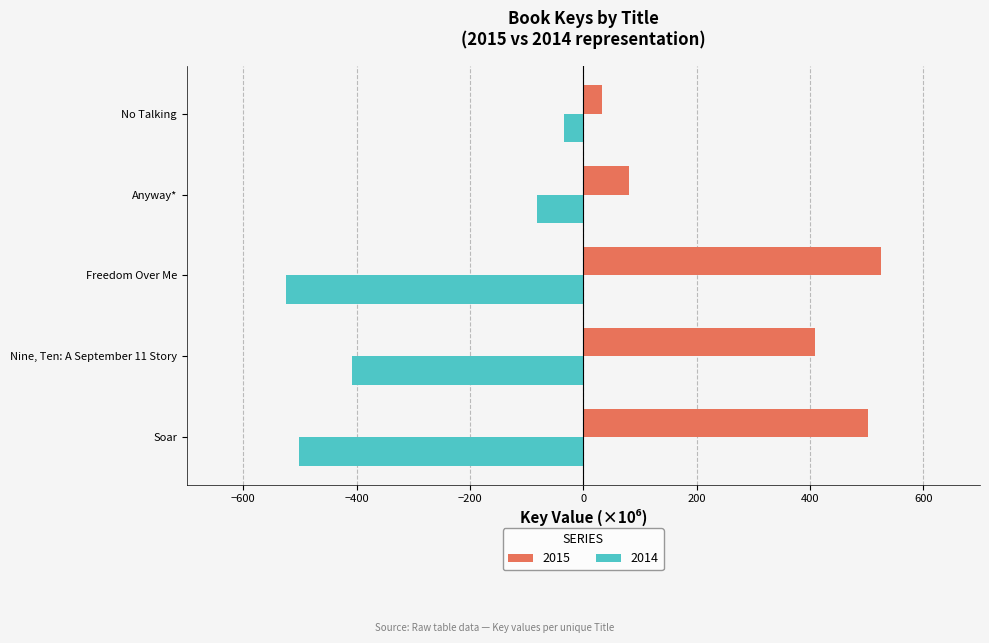

Is the value of 2014 at Freedom Over Me greater than the value of 2015 at Soar?

No